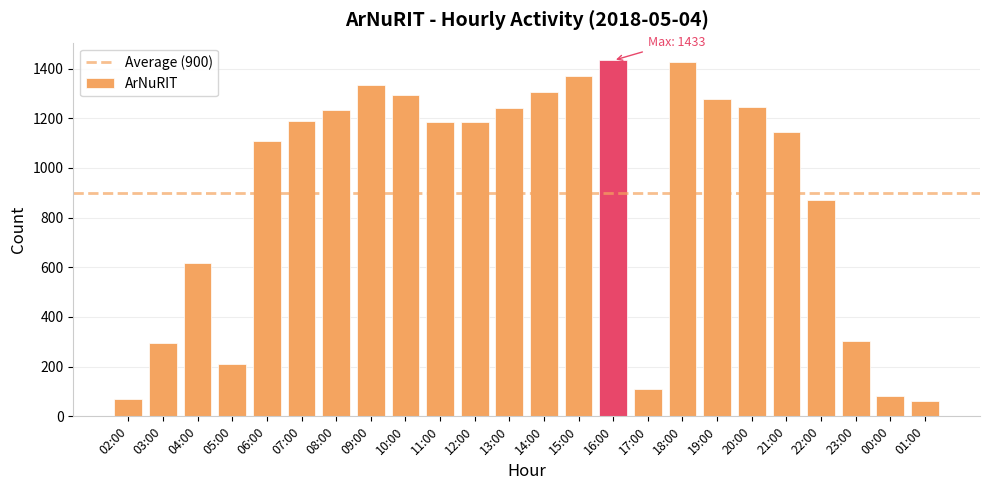

True or false: the data shows 1960 at 14:00.

False